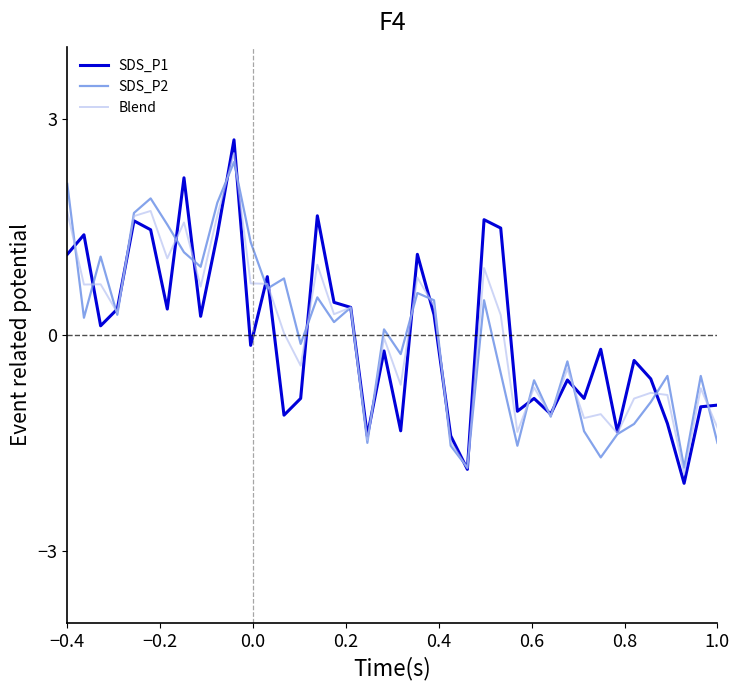

What is the highest value of the Blend series?

2.5